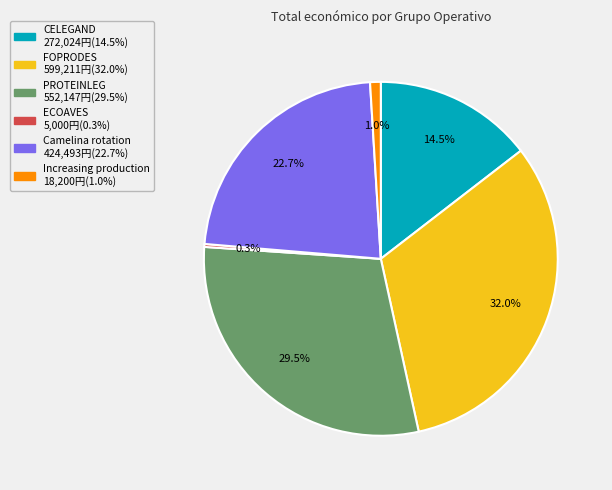

What percentage is NOT represented by PROTEINLEG?

70.5%